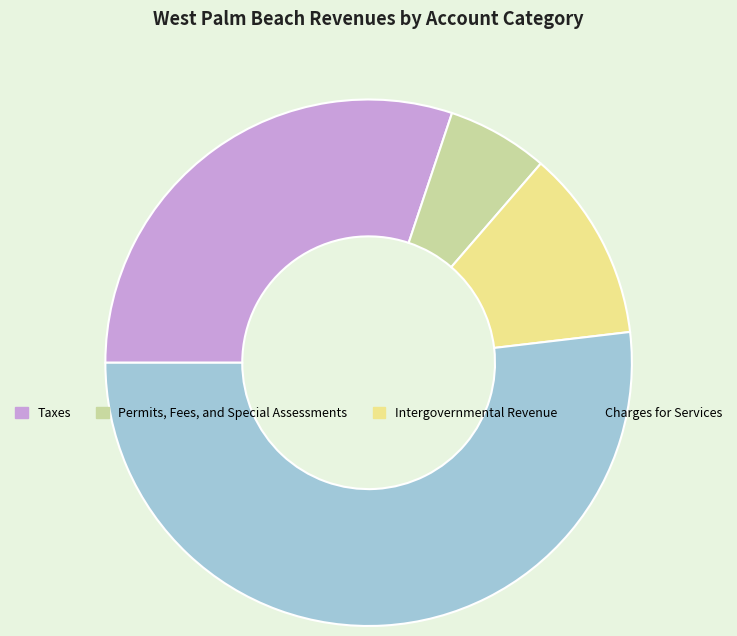

Is it true that Permits, Fees, and Special Assessments is 19% of the pie?

False